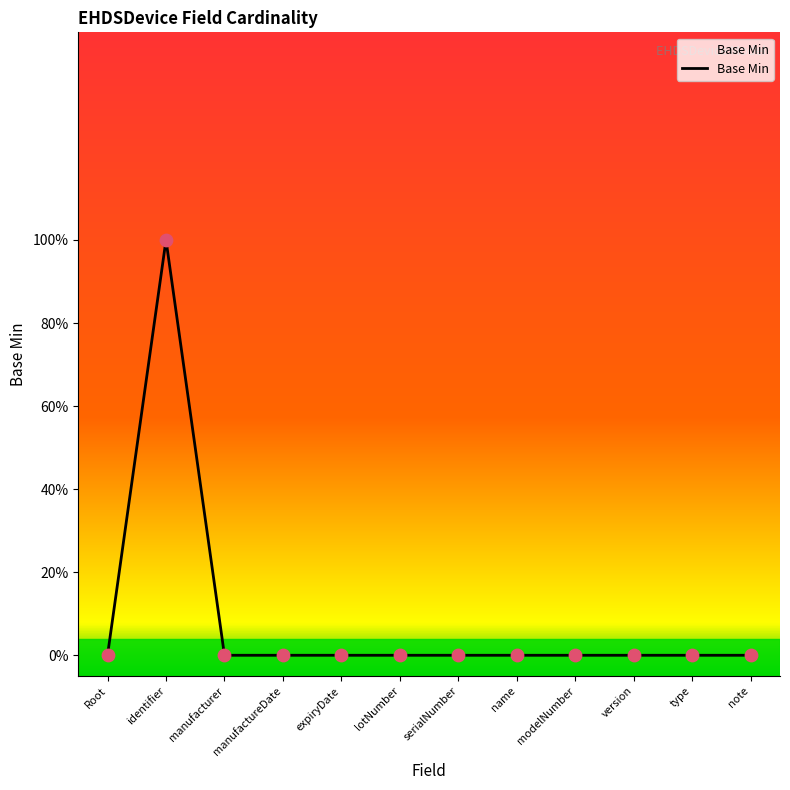

Does the chart have visible grid lines?

No